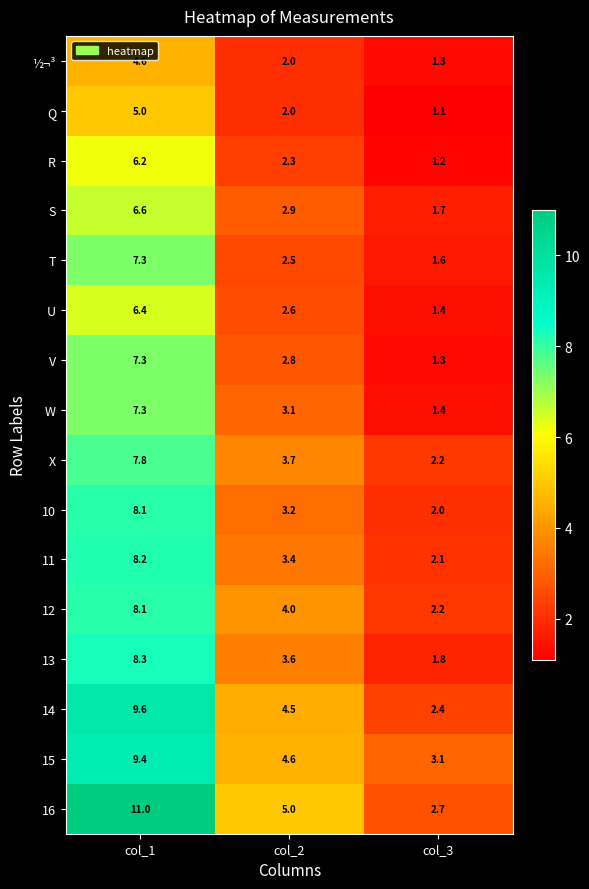

What is the sum of all 11 values?

13.7